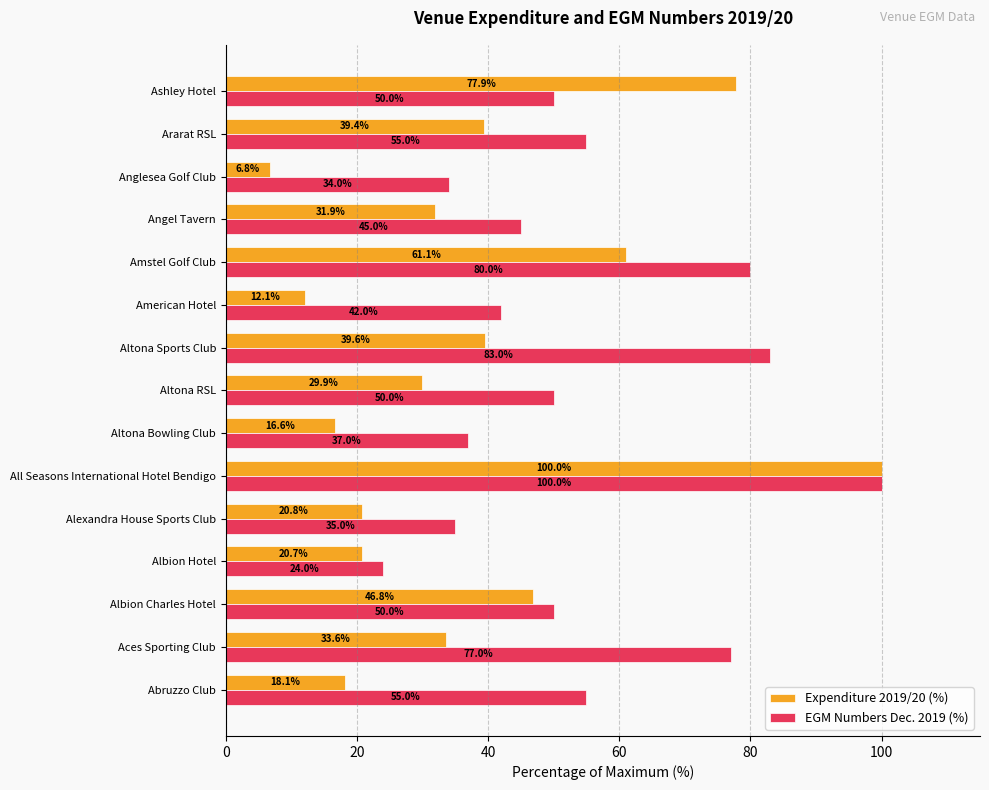

What is the maximum value shown in the chart?

100.0